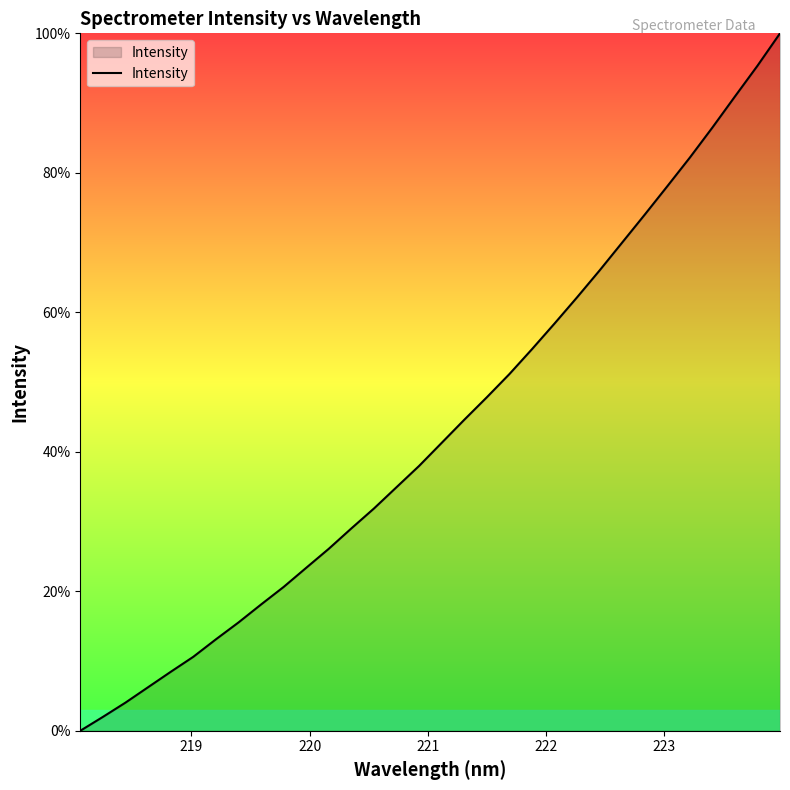

What is the greatest value displayed?

100.0